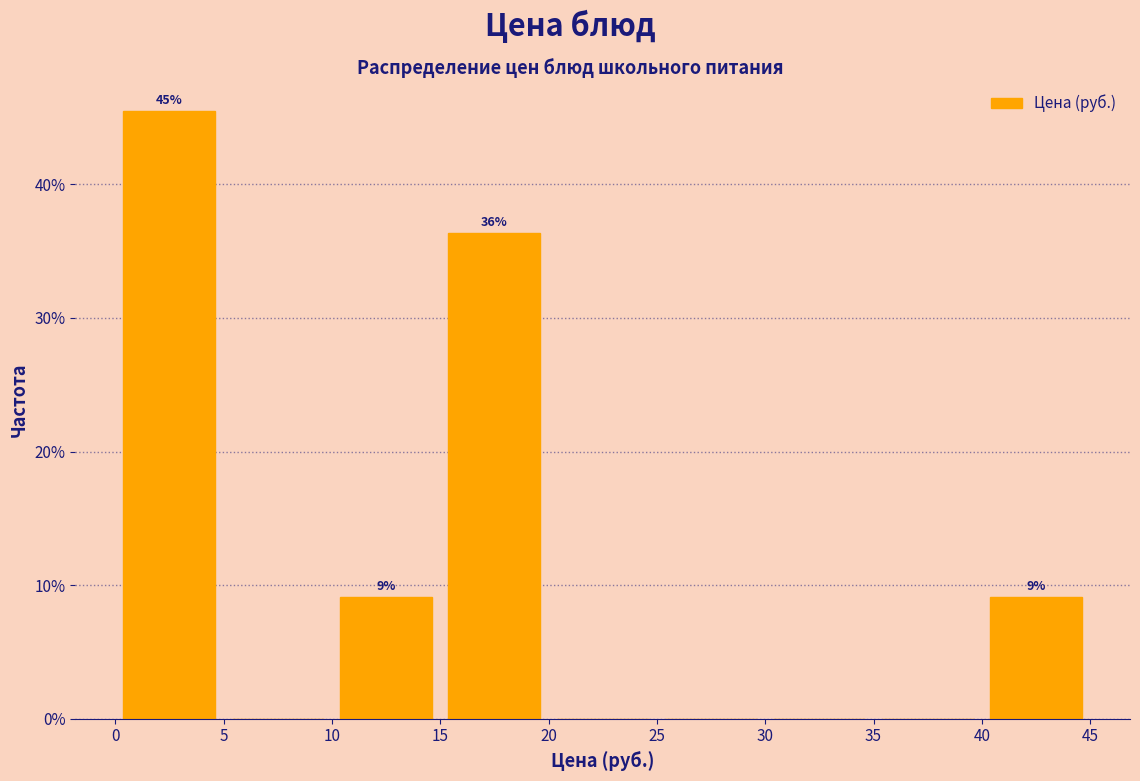

Over which range of the x-axis is the bar tallest?

0 to 5